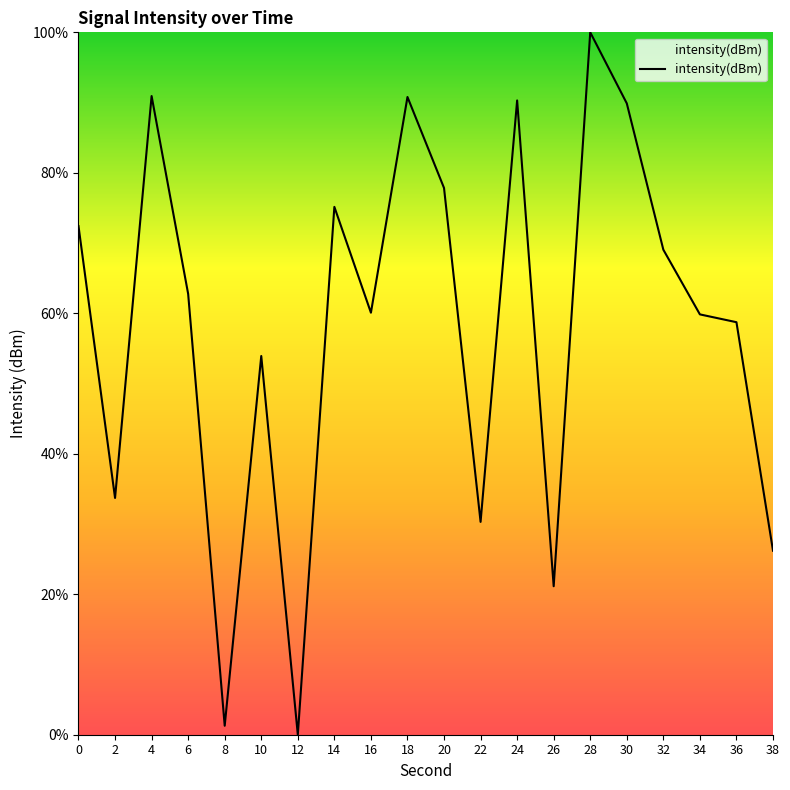

What is the ratio of the value at 30 to the value at 4?

1.0